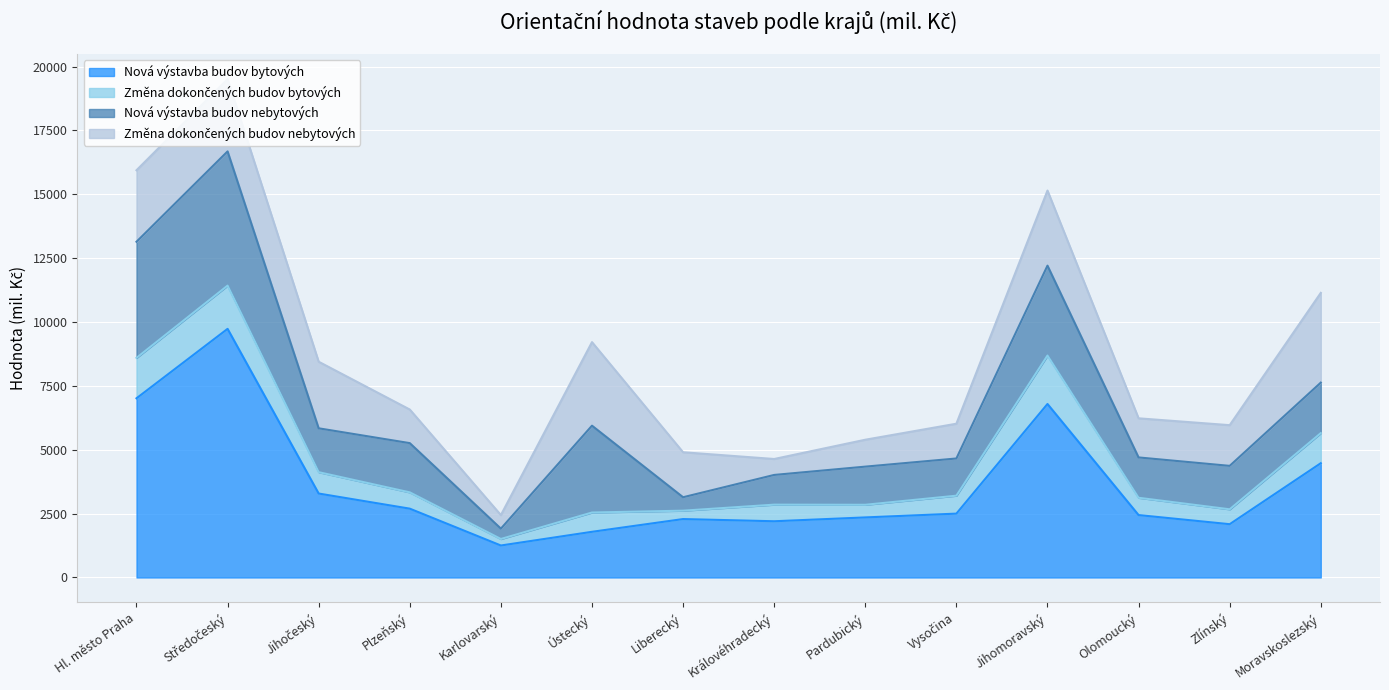

List the labels in order of Změna dokončených budov nebytových value, largest first.

Moravskoslezský, Ústecký, Jihomoravský, Středočeský, Hl. město Praha, Jihočeský, Liberecký, Zlínský, Olomoucký, Vysočina, Plzeňský, Pardubický, Královéhradecký, Karlovarský